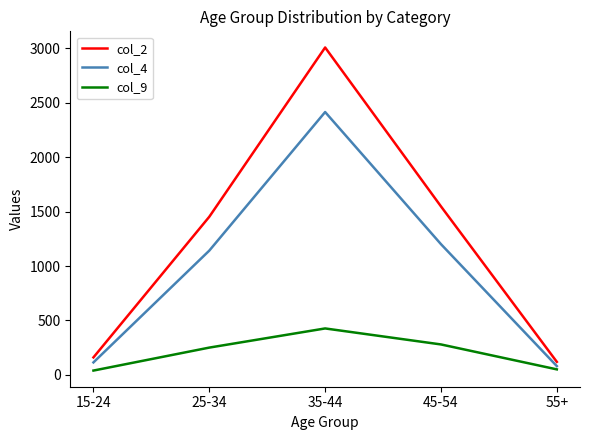

The value of col_2 at 15-24 is 161. True or false?

True